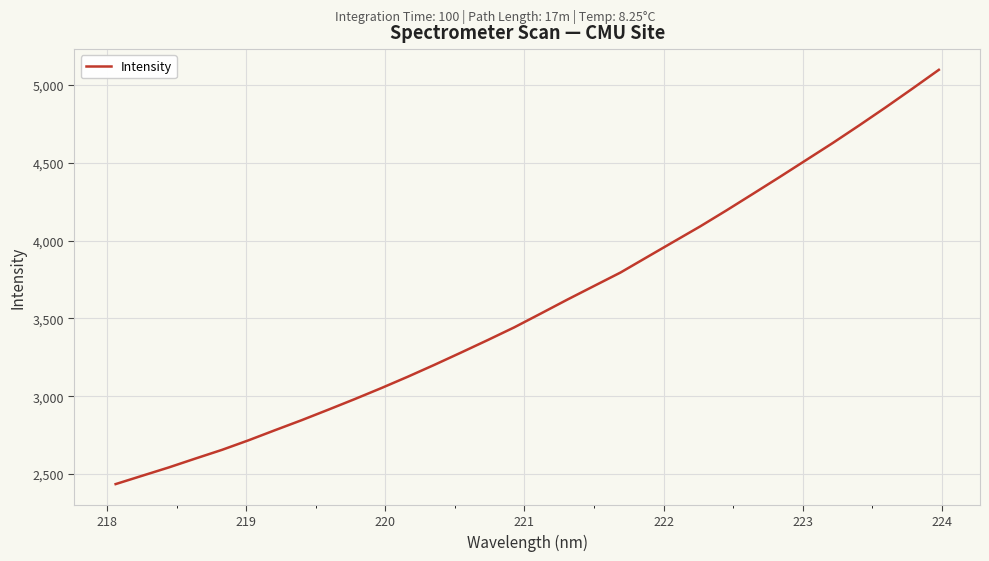

What is the minimum value shown in the chart?

2435.6